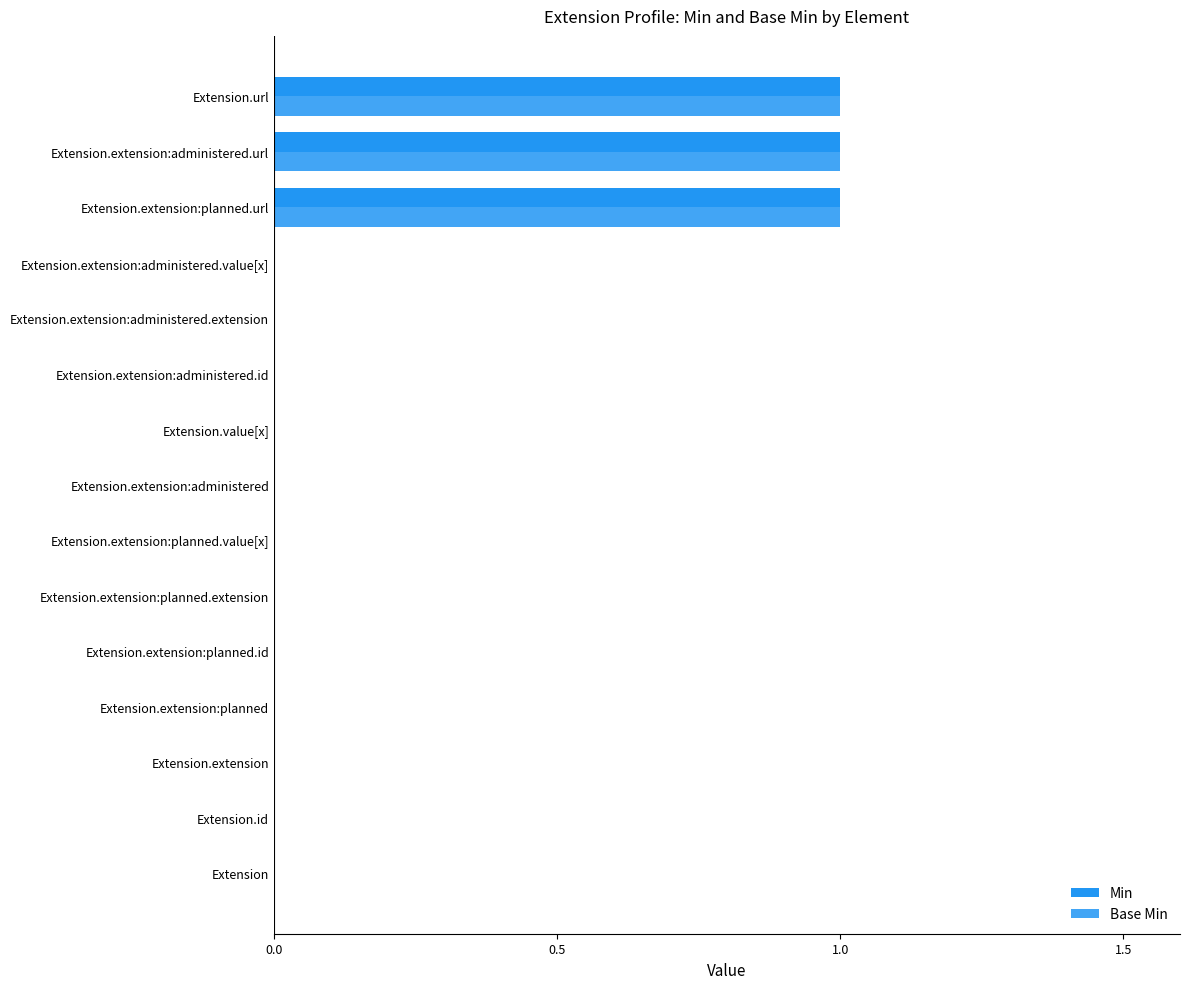

What position from the right is Extension.extension:planned.id?

11